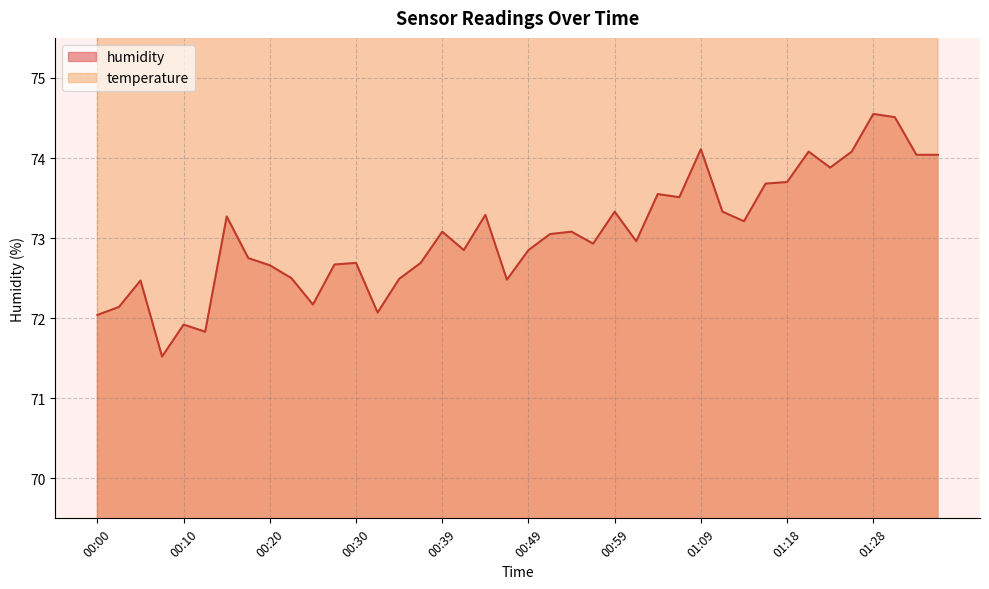

Rank the categories by value from highest to lowest.

01:28, 01:31, 01:09, 01:21, 01:26, 01:33, 01:35, 01:23, 01:18, 01:16, 01:04, 01:06, 00:59, 01:11, 00:44, 00:15, 01:13, 00:39, 00:54, 00:51, 01:01, 00:56, 00:42, 00:49, 00:17, 00:30, 00:37, 00:27, 00:20, 00:22, 00:34, 00:47, 00:05, 00:25, 00:03, 00:32, 00:00, 00:10, 00:13, 00:08